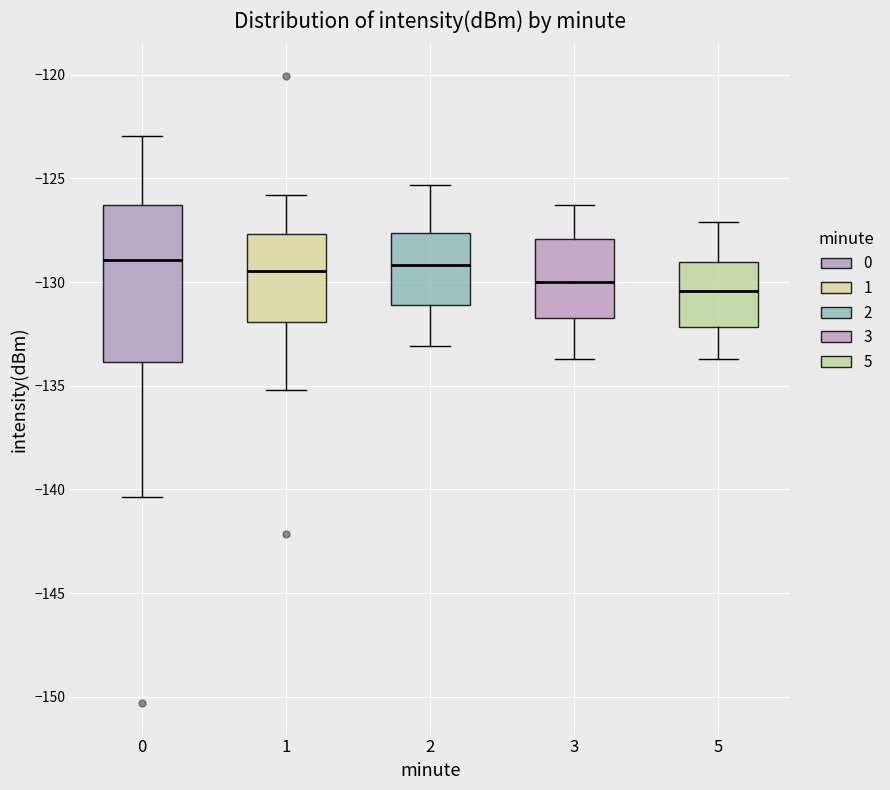

Reading left to right, transcribe this box plot: for each box, give where its median line is, the range the box spans, and where its two whiskers end, as read against the y-axis. The values are not printed on the chart, so give them approximately, as read against the axis.

0: median -129.0, box -134.0 to -126.5, whiskers -140.5 to -123.0
1: median -129.5, box -132.0 to -127.5, whiskers -135.0 to -126.0
2: median -129.0, box -131.0 to -127.5, whiskers -133.0 to -125.5
3: median -130.0, box -131.5 to -128.0, whiskers -133.5 to -126.5
5: median -130.5, box -132.0 to -129.0, whiskers -133.5 to -127.0